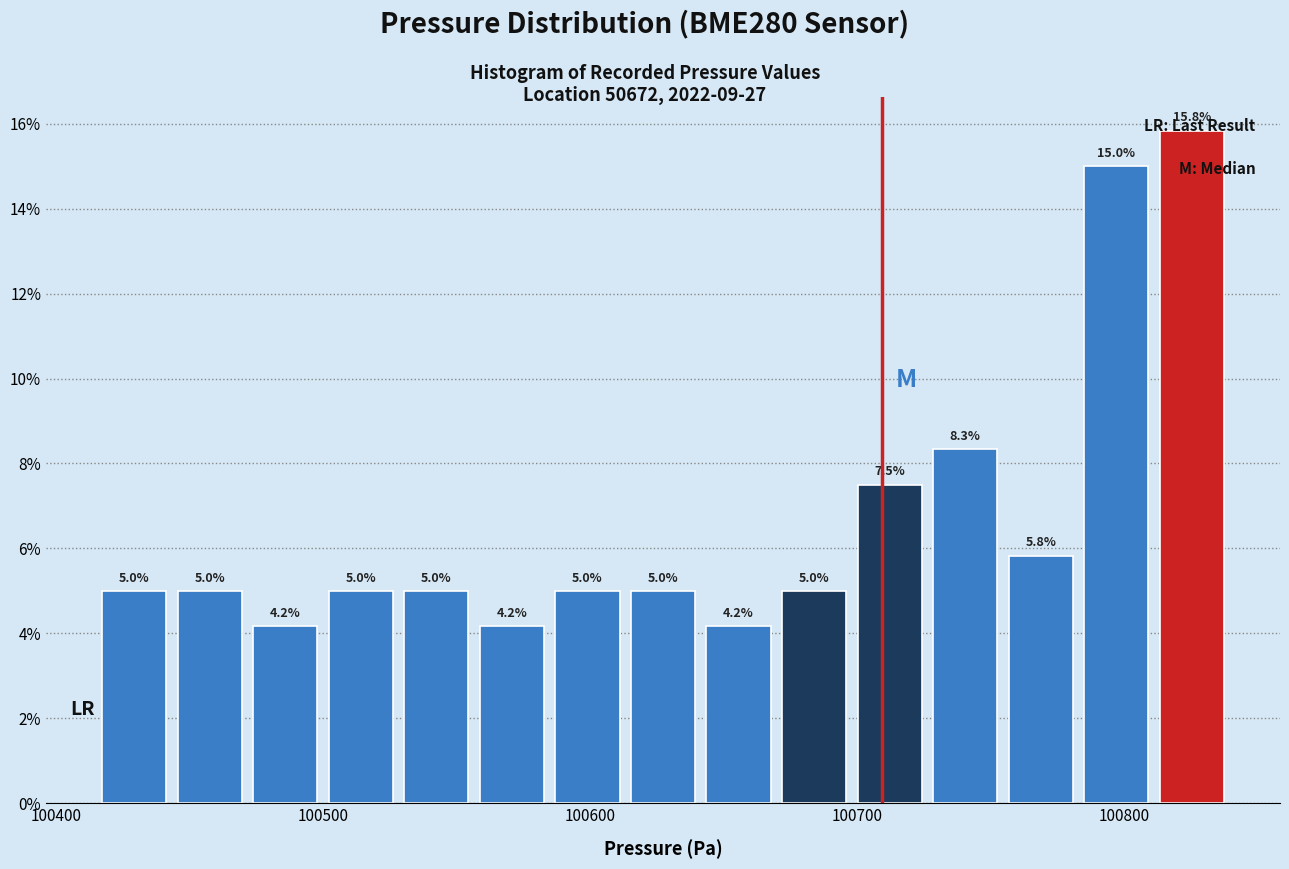

Around what value on the x-axis is the tallest bar? Give the approximate position of its centre, as read against the axis.

100830